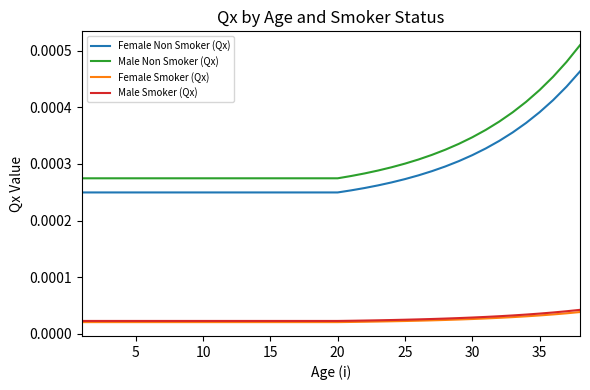

Which series has the largest range (max minus min)?

Male Non Smoker (Qx)